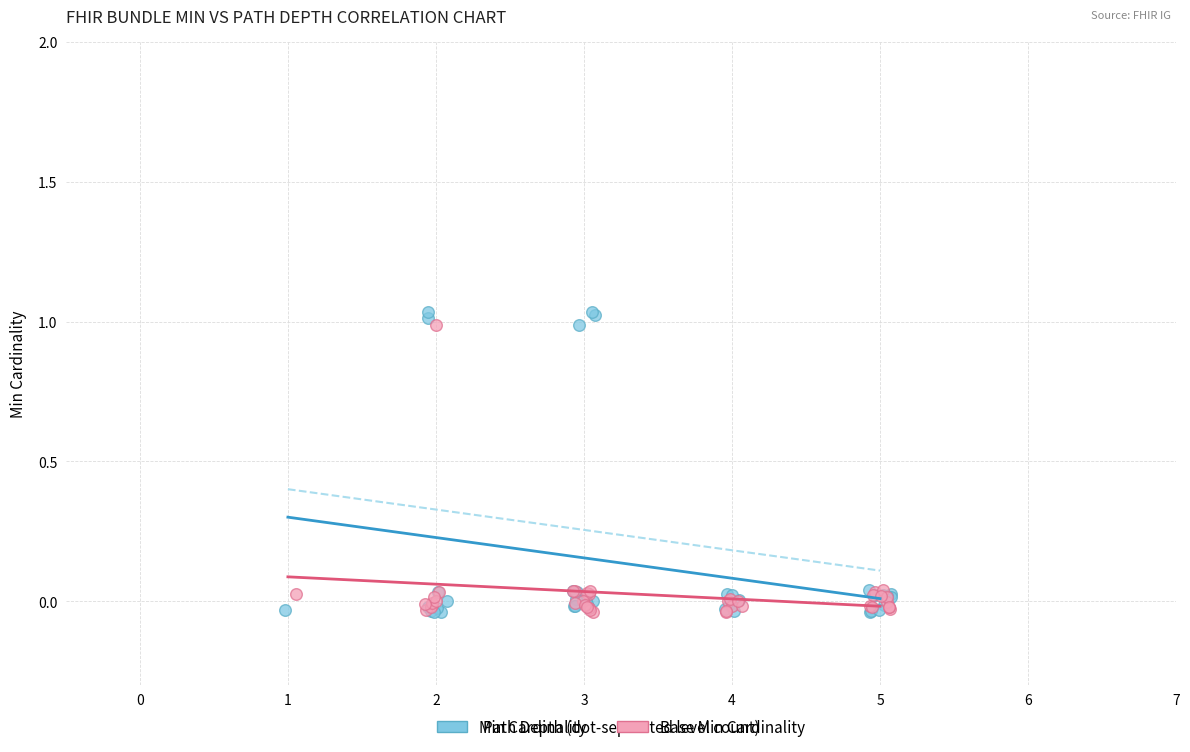

What are all the series names shown in the legend?

Min Cardinality, Base Min Cardinality